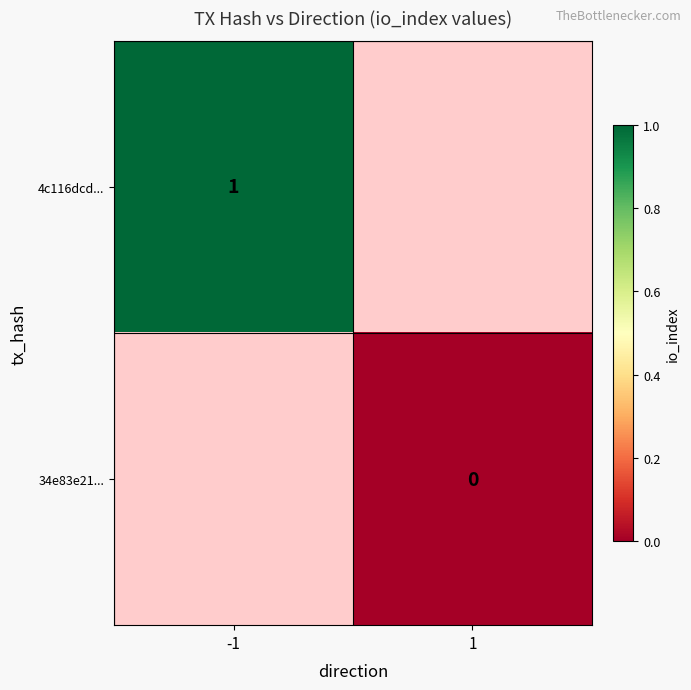

Is it true that 4c116dcd... equals 1 at -1?

True